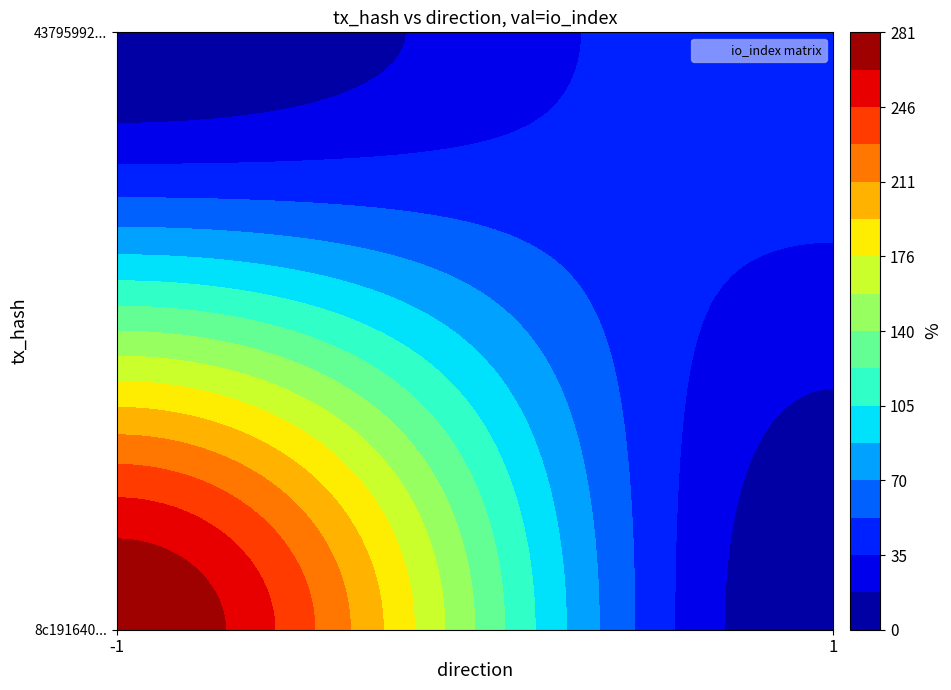

Reading left to right, what are all the values shown in this chart?

8c191640684b49a0878c1358dc0bd3dbedd5b23: direction=-1	io_index=281
43795992d8d7bfe9b7723ad0526fab987846cd5: direction=1	io_index=49